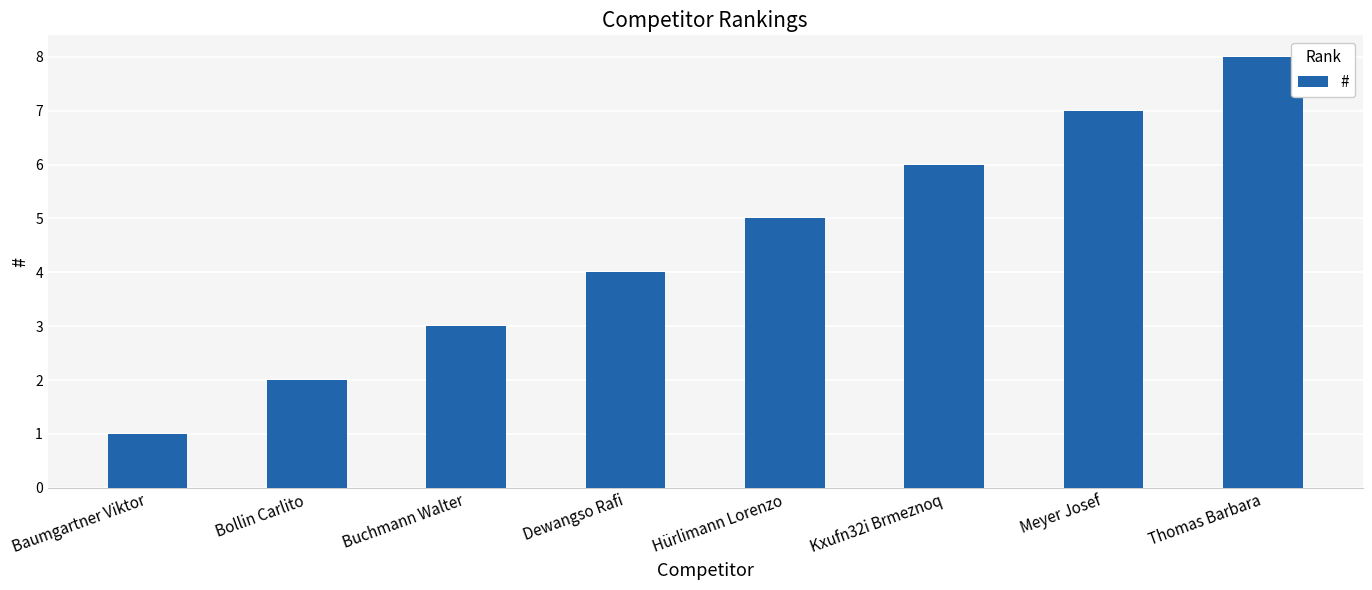

Reading left to right, what are all the values shown in this chart?

Baumgartner Viktor=1	Bollin Carlito=2	Buchmann Walter=3	Dewangso Rafi=4	Hürlimann Lorenzo=5	Kxufn32i Brmeznoq=6	Meyer Josef=7	Thomas Barbara=8